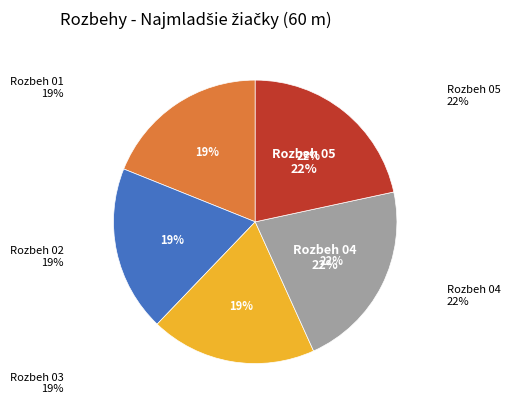

What is the smallest slice in the pie chart?

Rozbeh 01